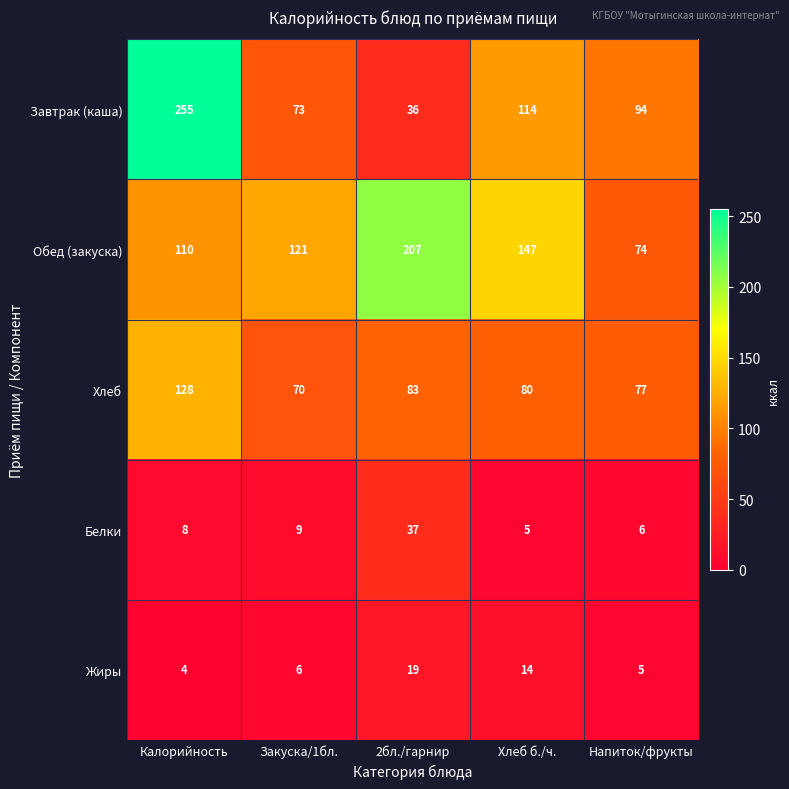

True or false: Белки has a value of 8 at Калорийность.

True